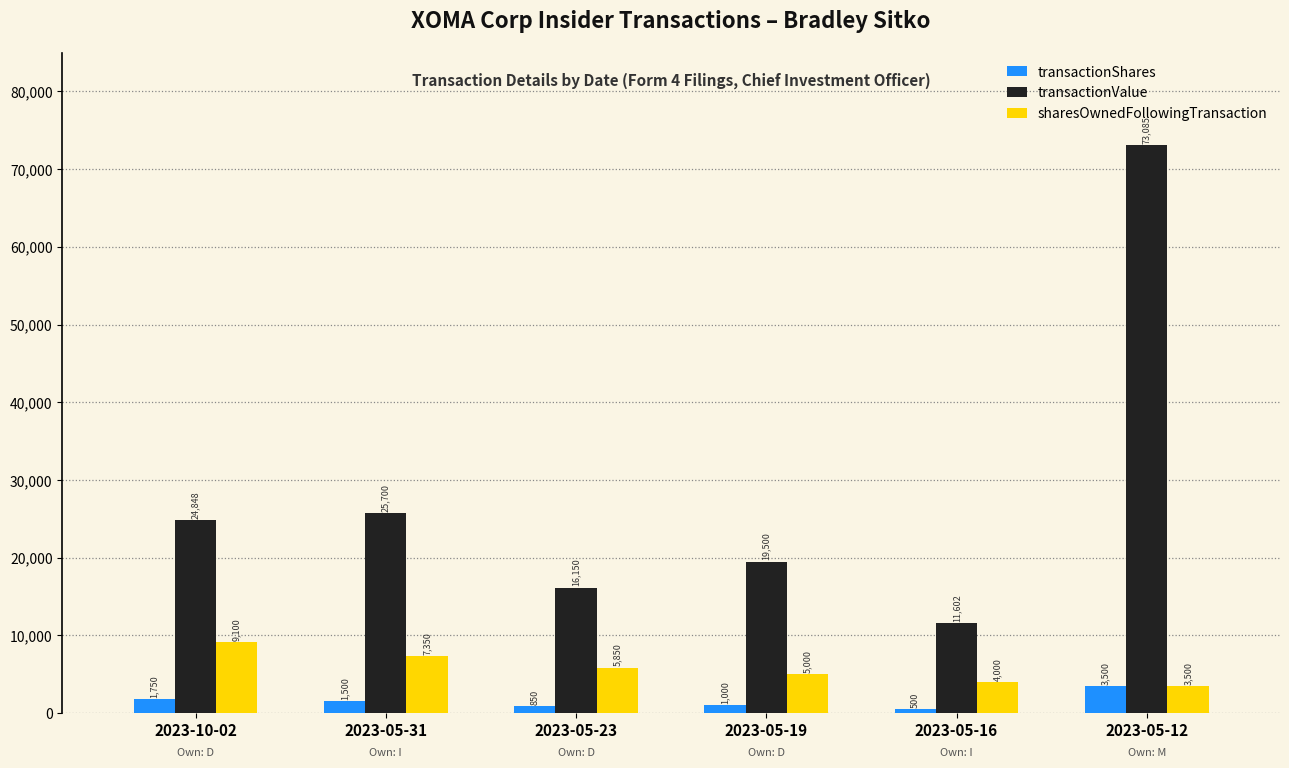

Which series changed the most between 2023-05-23 and 2023-05-12?

transactionValue